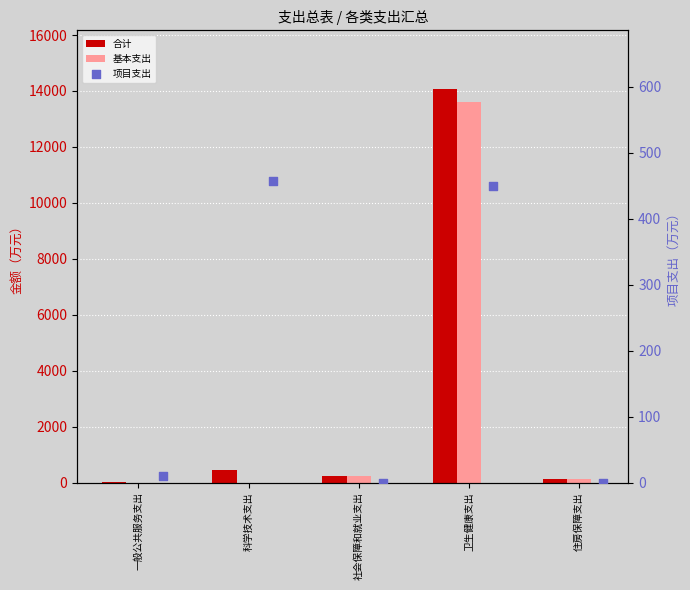

At how many categories does at least one series exceed 13691?

1